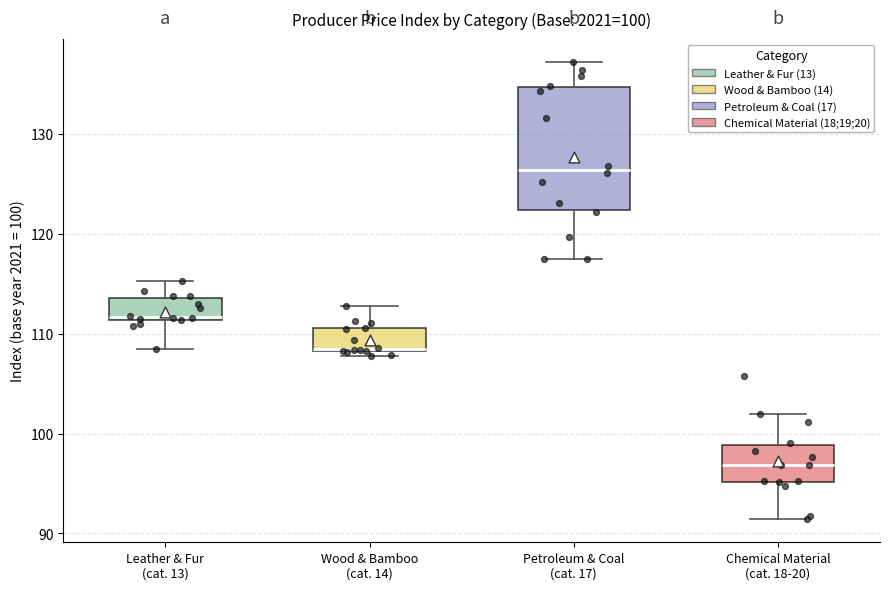

Which box is the tallest, from its lower edge to its upper edge?

Petroleum & Coal (cat. 17)